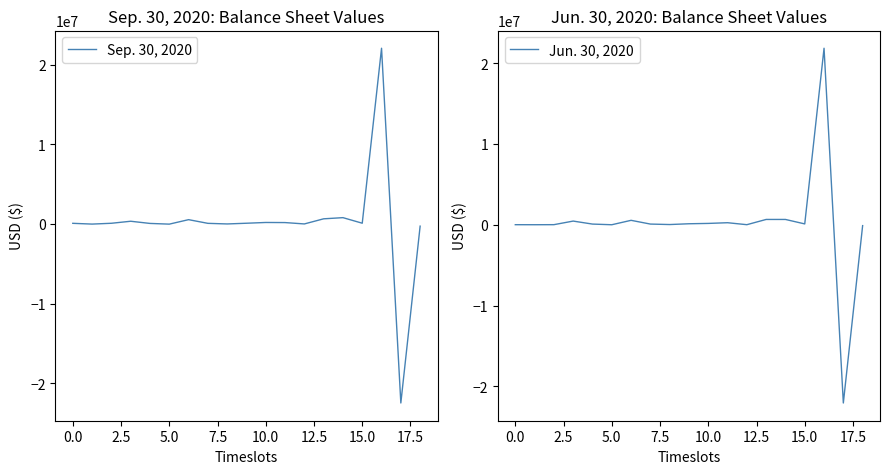

True or false: Jun. 30, 2020 has more than 2 interior local peaks.

True